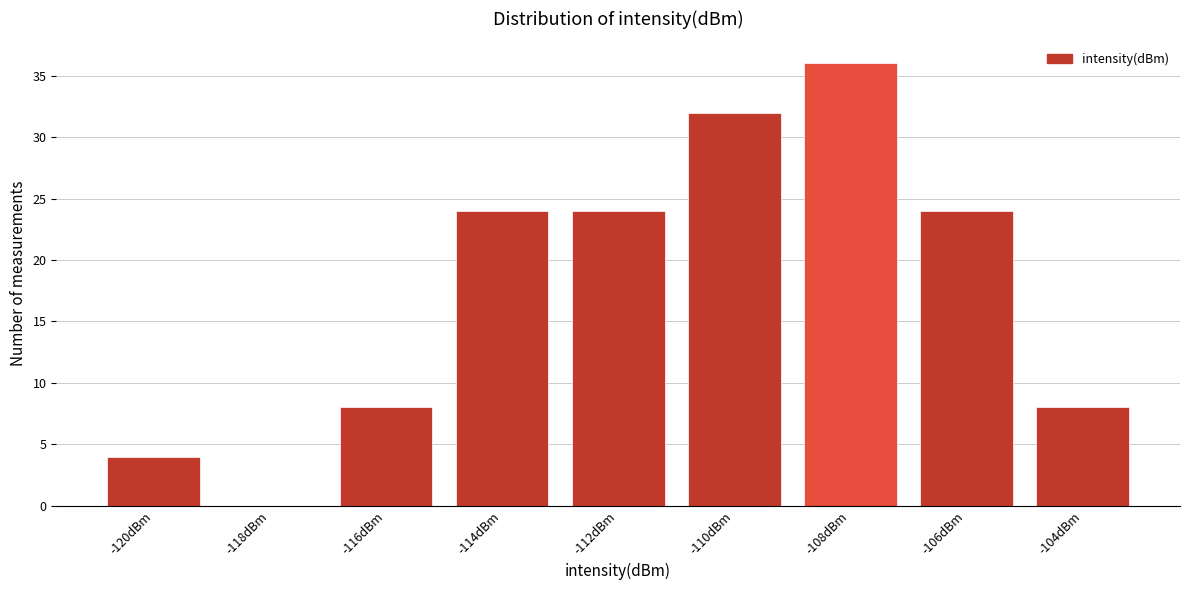

Reading left to right, extract all data points from this chart.

-120dBm=4	-118dBm=0	-116dBm=8	-114dBm=24	-112dBm=24	-110dBm=32	-108dBm=36	-106dBm=24	-104dBm=8